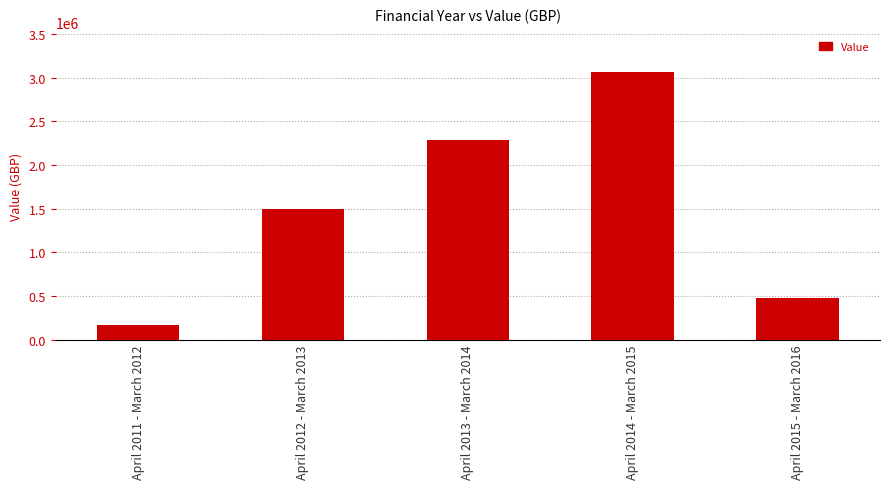

What value does the data have at April 2013 - March 2014, to the nearest 50?

2290900